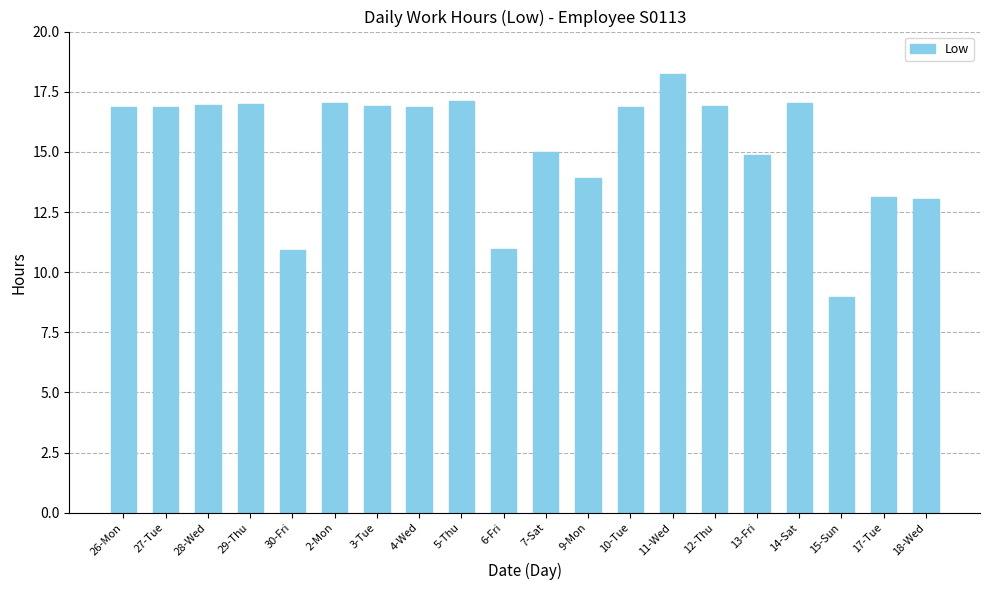

At which category does the chart reach its minimum across all series?

15-Sun